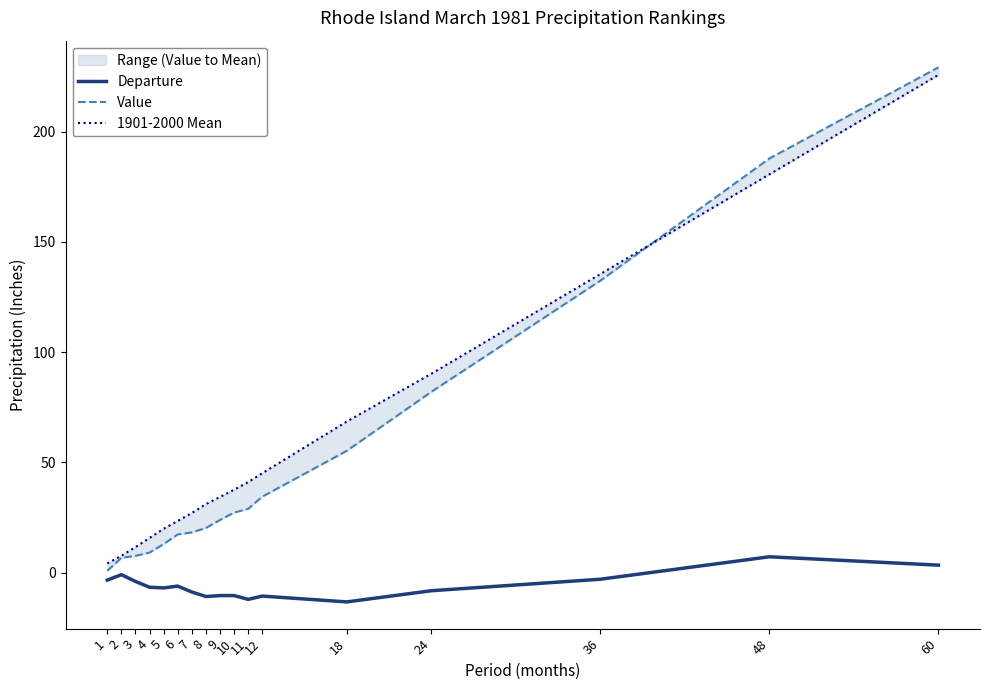

What is the difference between the maximum and minimum values in the 1901-2000 Mean series?

221.5